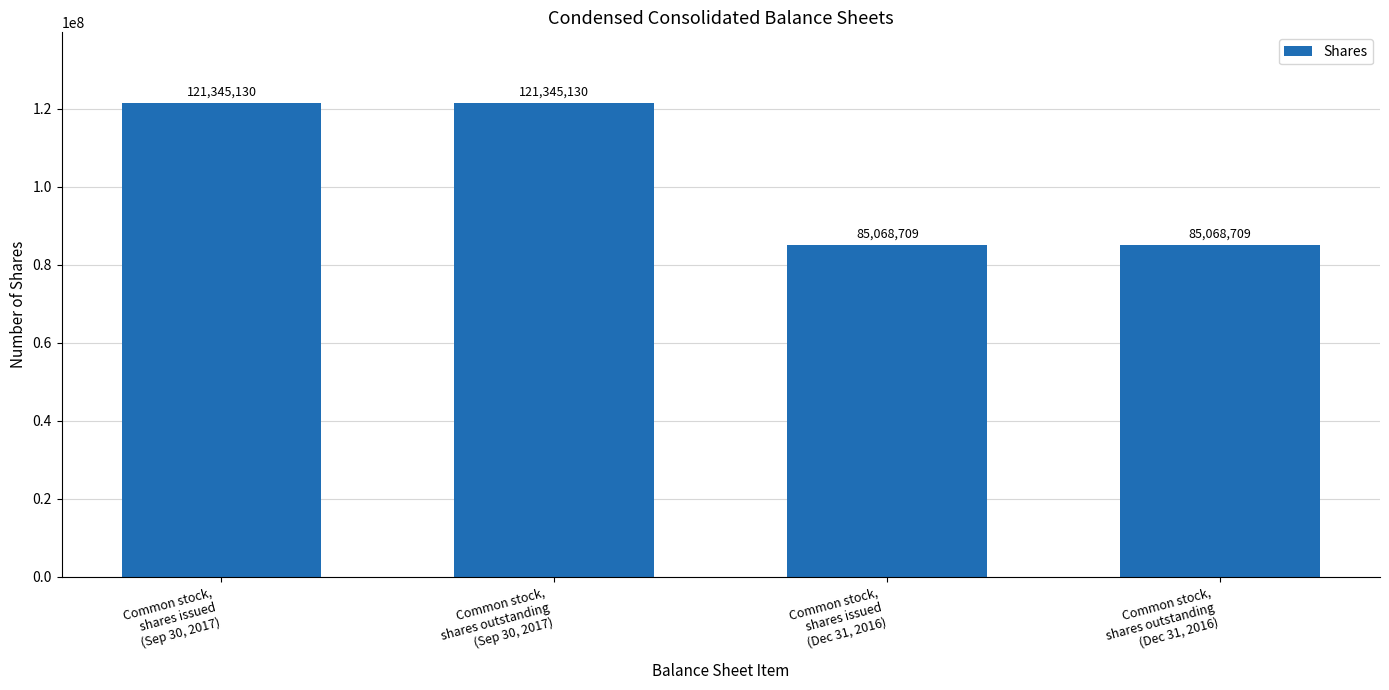

Which has a higher value, Common stock,
shares issued
(Sep 30, 2017) or Common stock,
shares outstanding
(Dec 31, 2016)?

Common stock,
shares issued
(Sep 30, 2017)